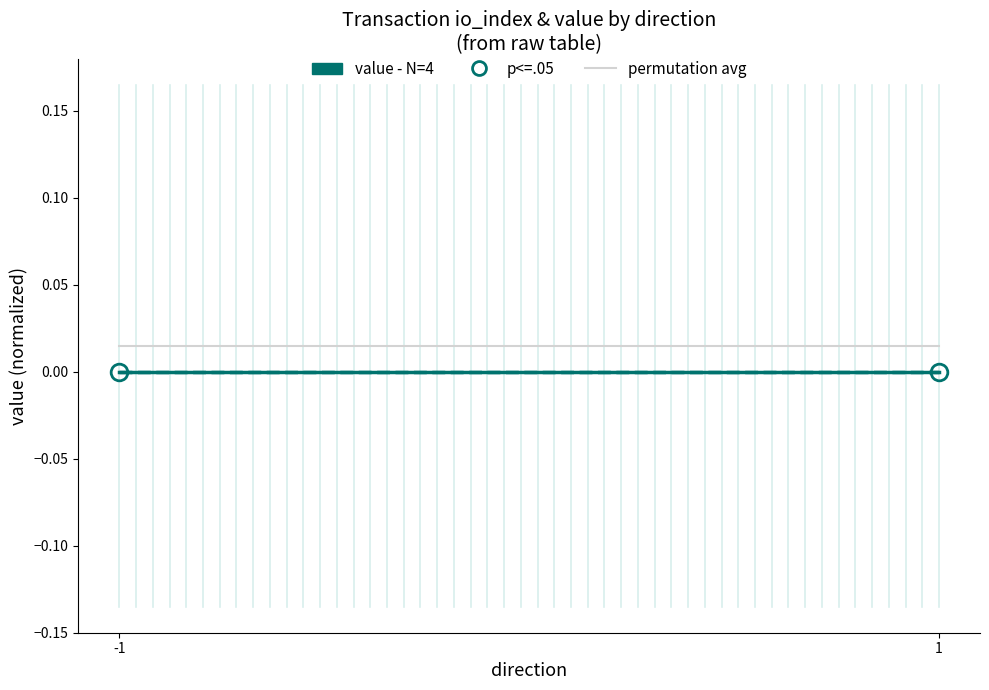

List the labels in order of permutation avg value, smallest first.

-1, 1